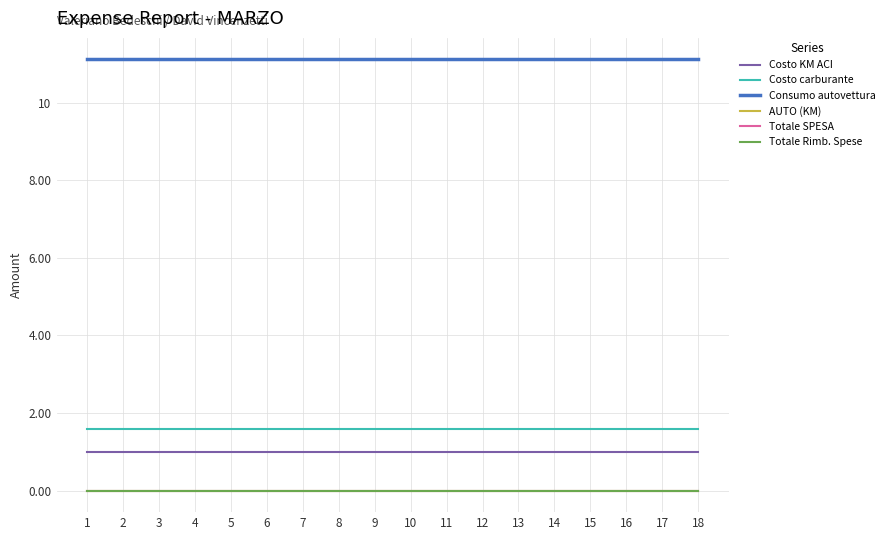

Reading left to right, list all the values displayed in this chart.

Costo KM ACI: 1.0	1.0	1.0	1.0	1.0	1.0	1.0	1.0	1.0	1.0	1.0	1.0	1.0	1.0	1.0	1.0	1.0	1.0
Costo carburante: 1.6	1.6	1.6	1.6	1.6	1.6	1.6	1.6	1.6	1.6	1.6	1.6	1.6	1.6	1.6	1.6	1.6	1.6
Consumo autovettura: 11.1	11.1	11.1	11.1	11.1	11.1	11.1	11.1	11.1	11.1	11.1	11.1	11.1	11.1	11.1	11.1	11.1	11.1
AUTO (KM): 0.0	0.0	0.0	0.0	0.0	0.0	0.0	0.0	0.0	0.0	0.0	0.0	0.0	0.0	0.0	0.0	0.0	0.0
Totale SPESA: 0.0	0.0	0.0	0.0	0.0	0.0	0.0	0.0	0.0	0.0	0.0	0.0	0.0	0.0	0.0	0.0	0.0	0.0
Totale Rimb. Spese: 0.0	0.0	0.0	0.0	0.0	0.0	0.0	0.0	0.0	0.0	0.0	0.0	0.0	0.0	0.0	0.0	0.0	0.0